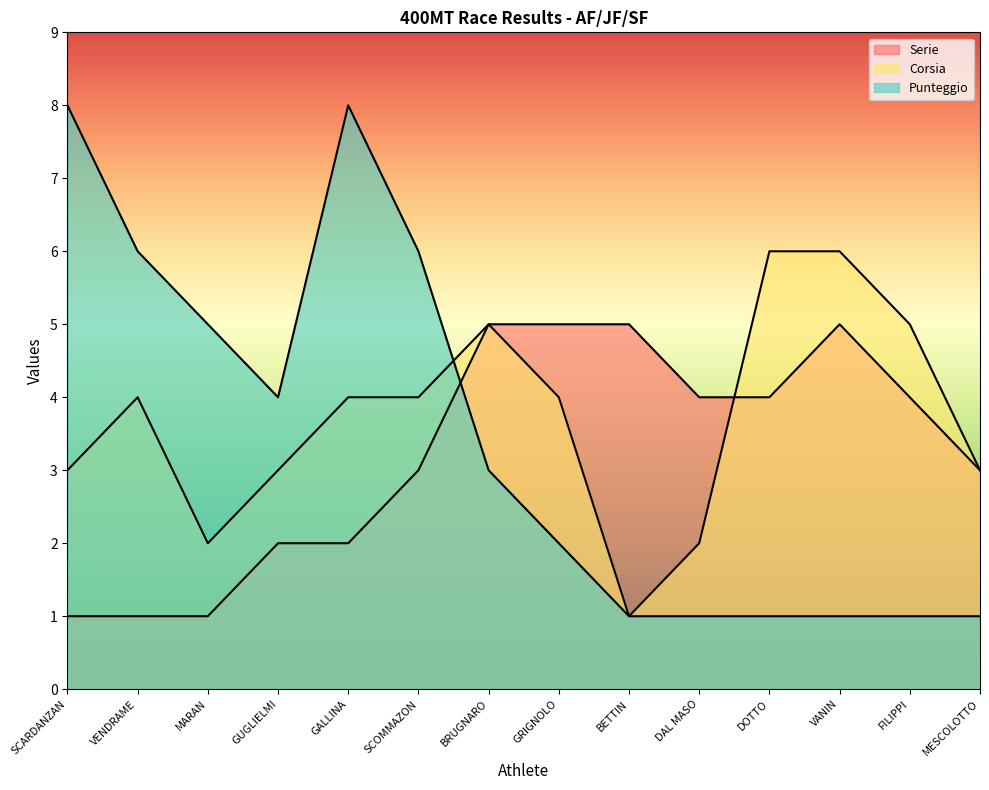

At GRIGNOLO, list the series in order from largest to smallest.

Serie, Corsia, Punteggio